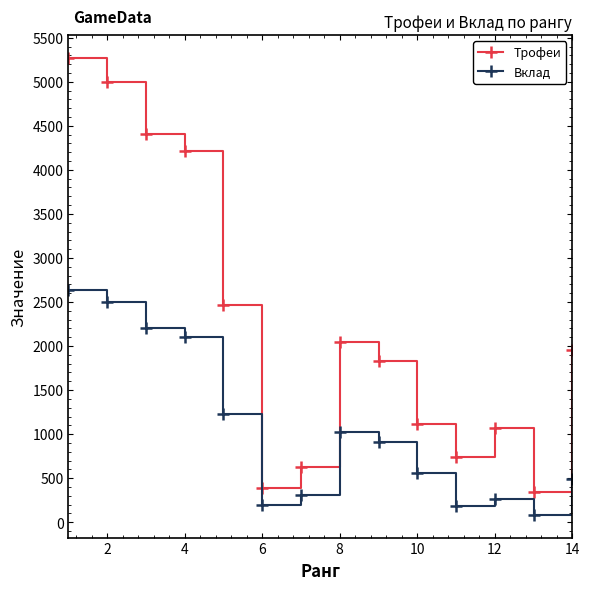

What is the value of the Вклад point at the 7th from the left?

314